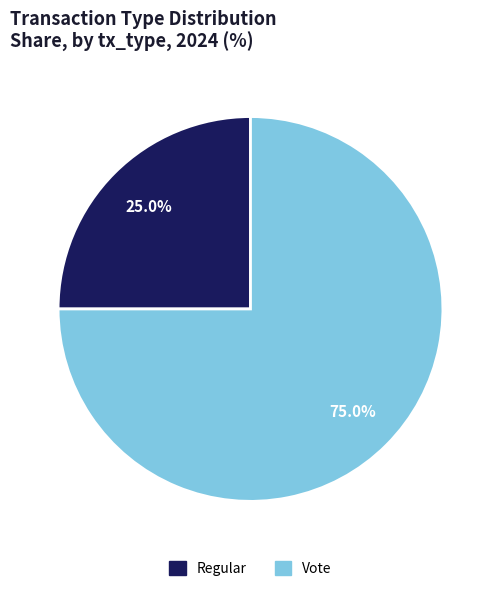

Is there any slice that represents more than half of the pie?

Yes